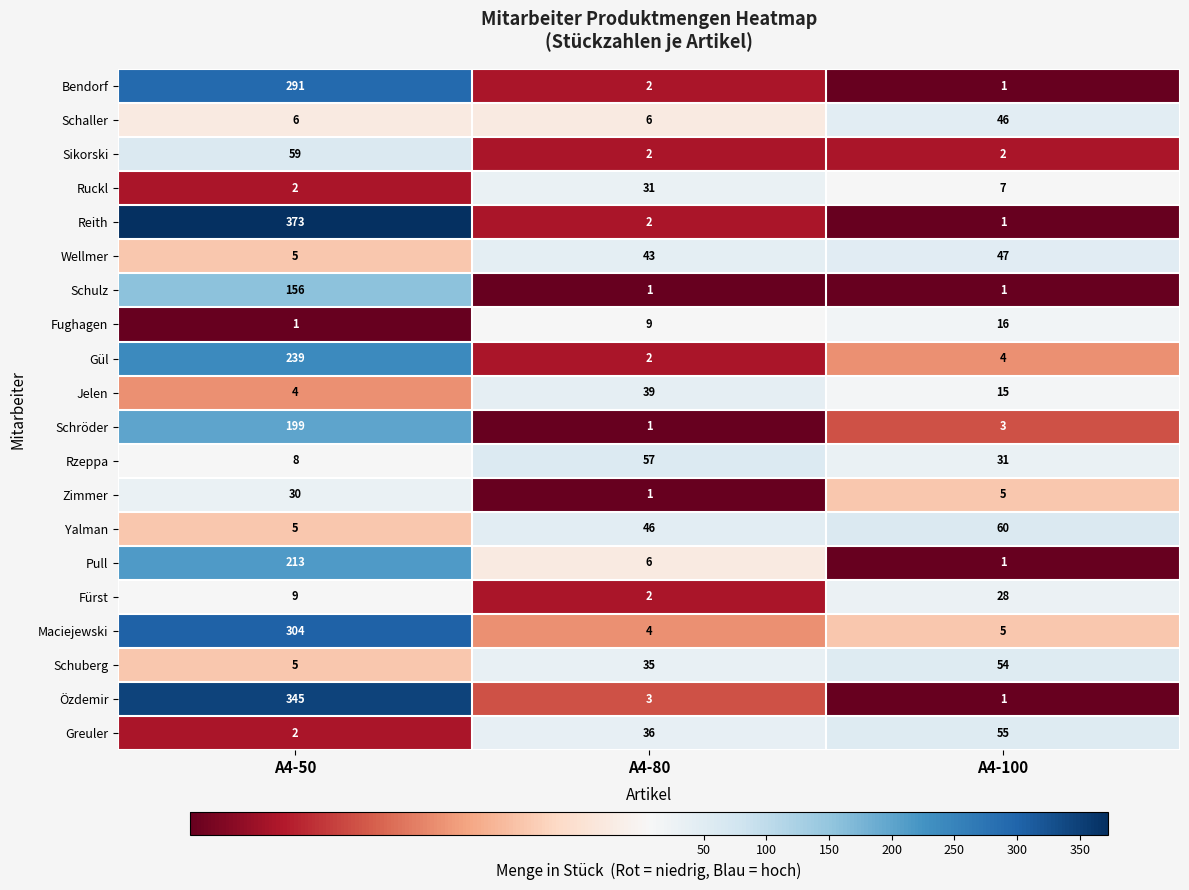

The value of Wellmer at A4-100 is 79. True or false?

False